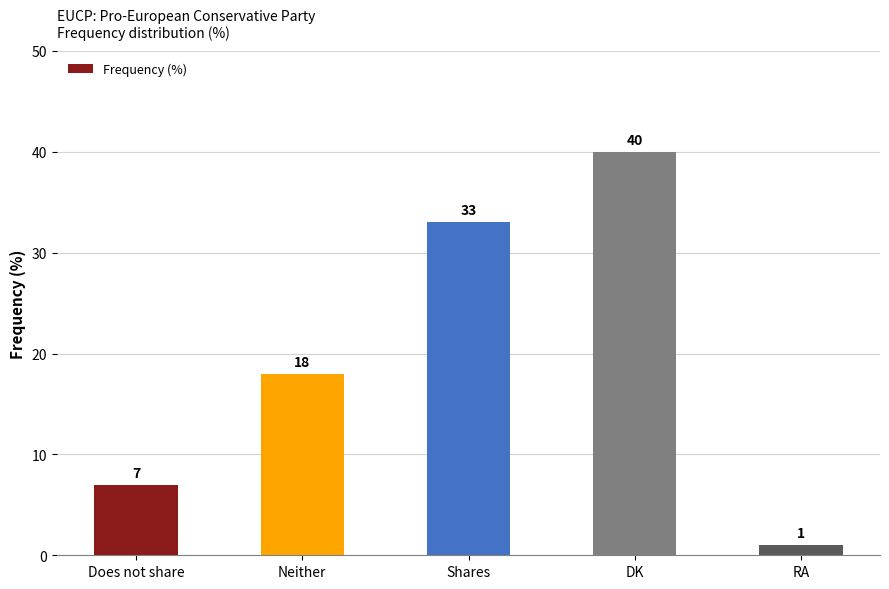

Rank the categories by value from lowest to highest.

RA, Does not share, Neither, Shares, DK